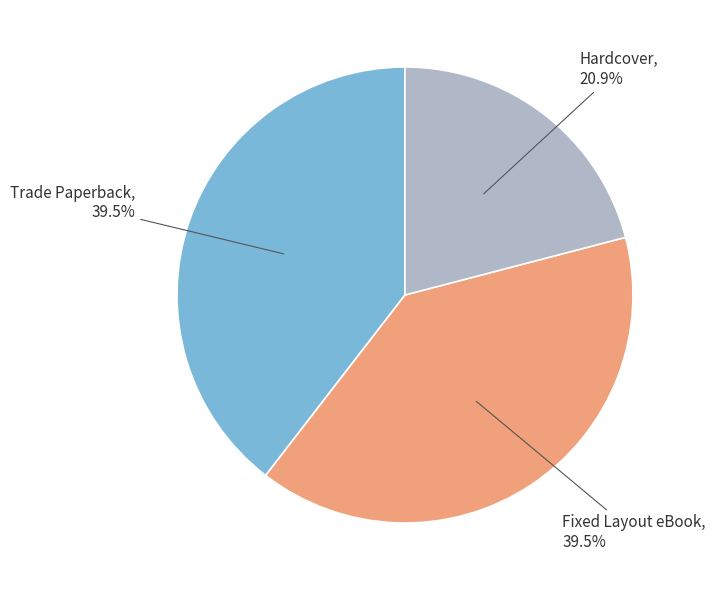

What is the smallest slice in the pie chart?

Hardcover